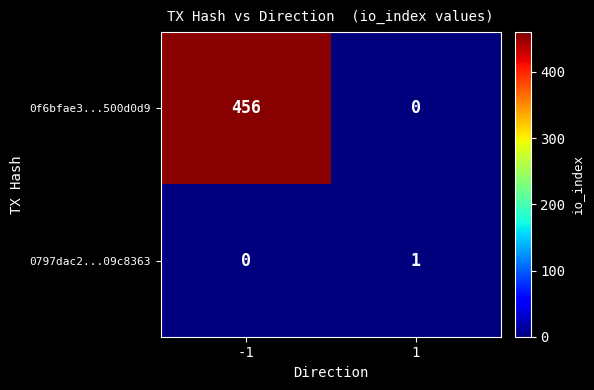

Rank the series by their maximum value, from lowest to highest.

0797dac2...09c8363, 0f6bfae3...500d0d9